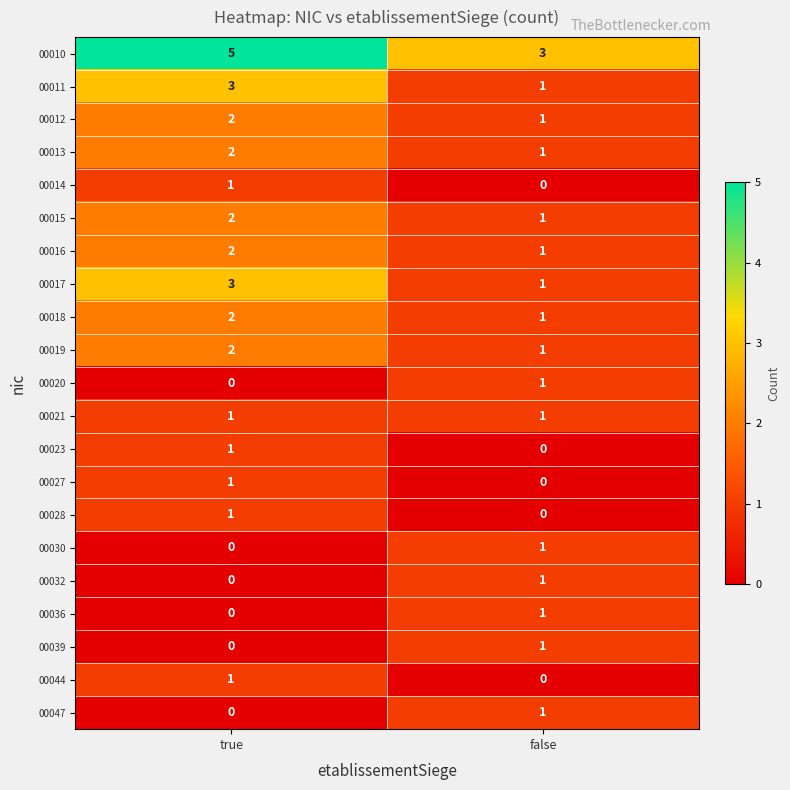

Rank the categories by 00047 value from lowest to highest.

true, false